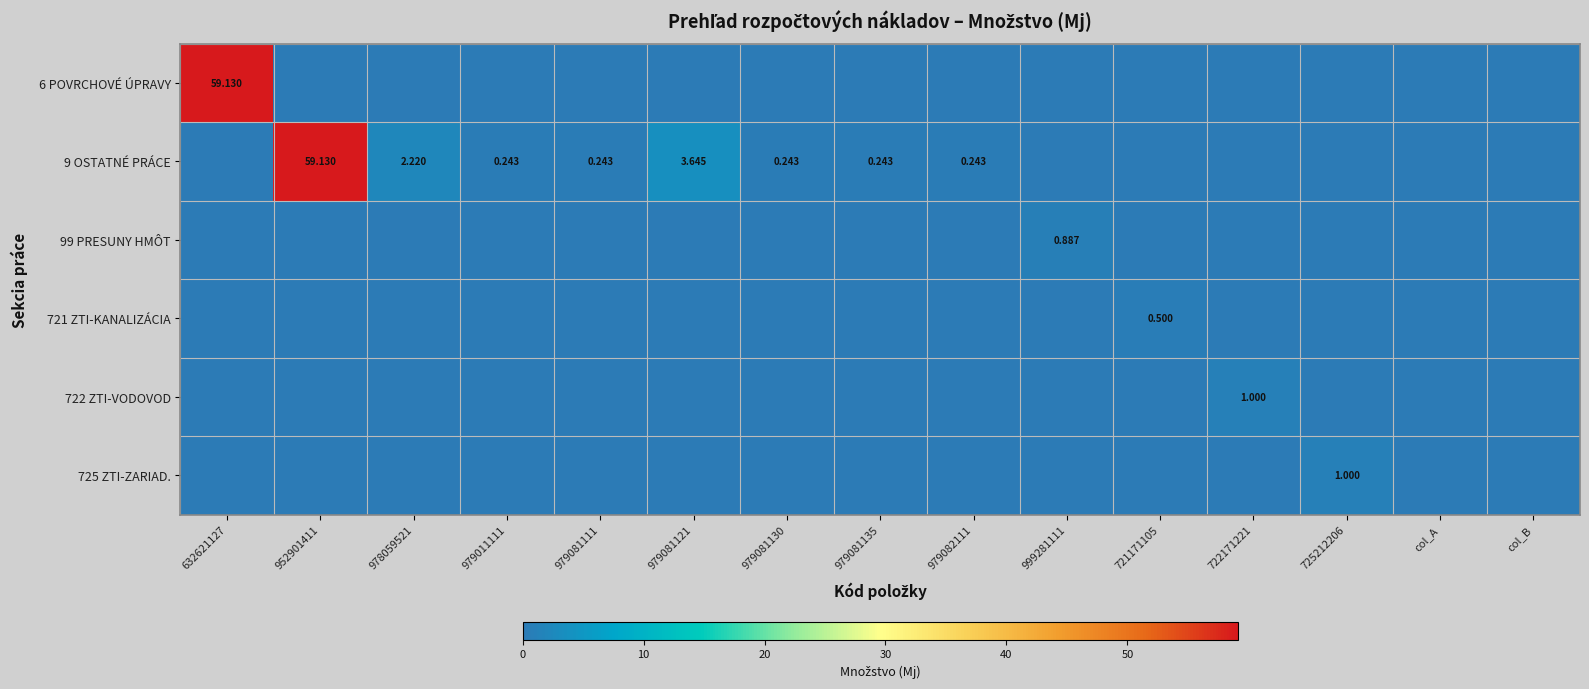

Is it true that 99 PRESUNY HMÔT equals 0.4 at 979082111?

False